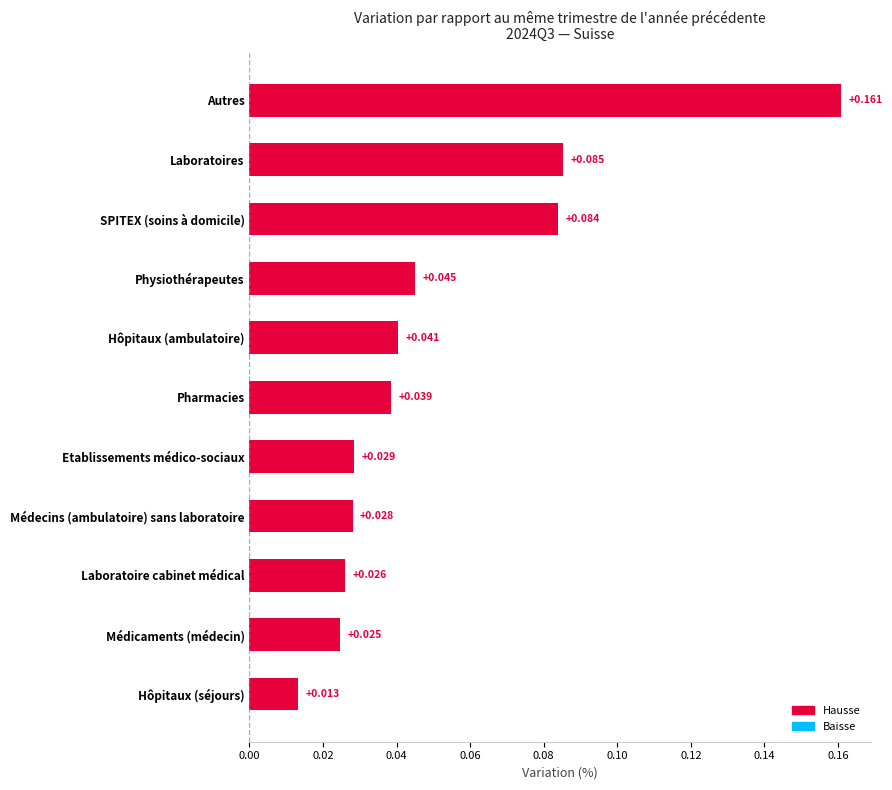

What is the sum of all values?

0.6